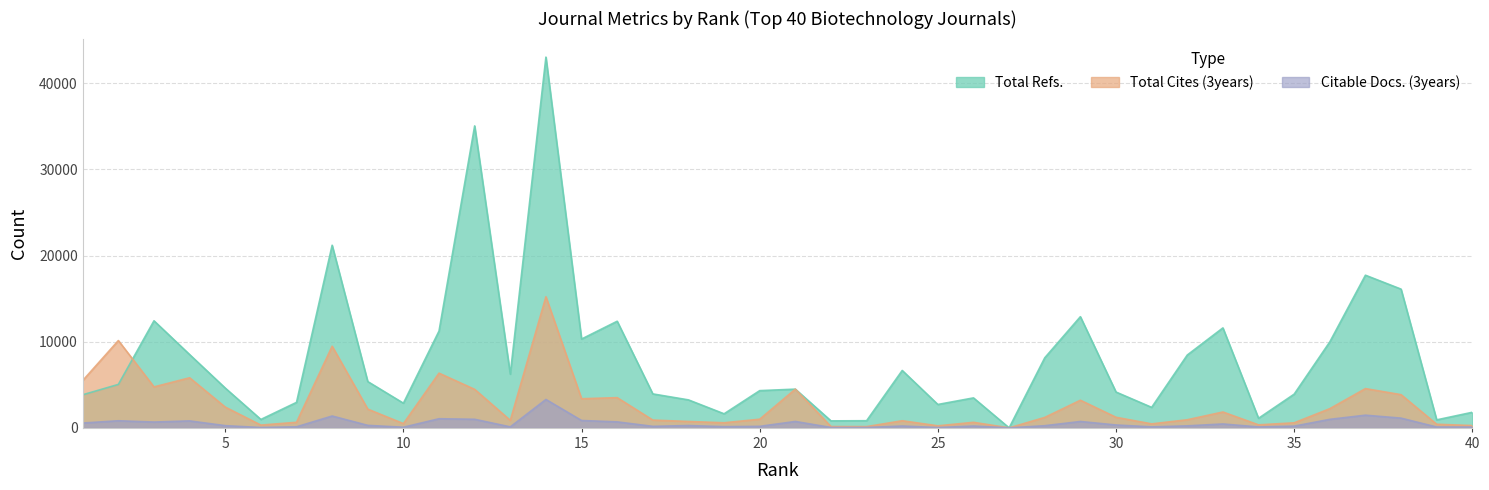

What is the value of the Total Cites (3years) point at the 18th from the left?

742